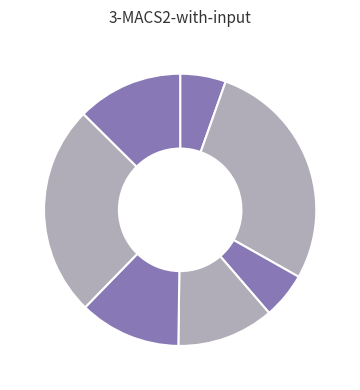

Does any single category account for the majority?

No